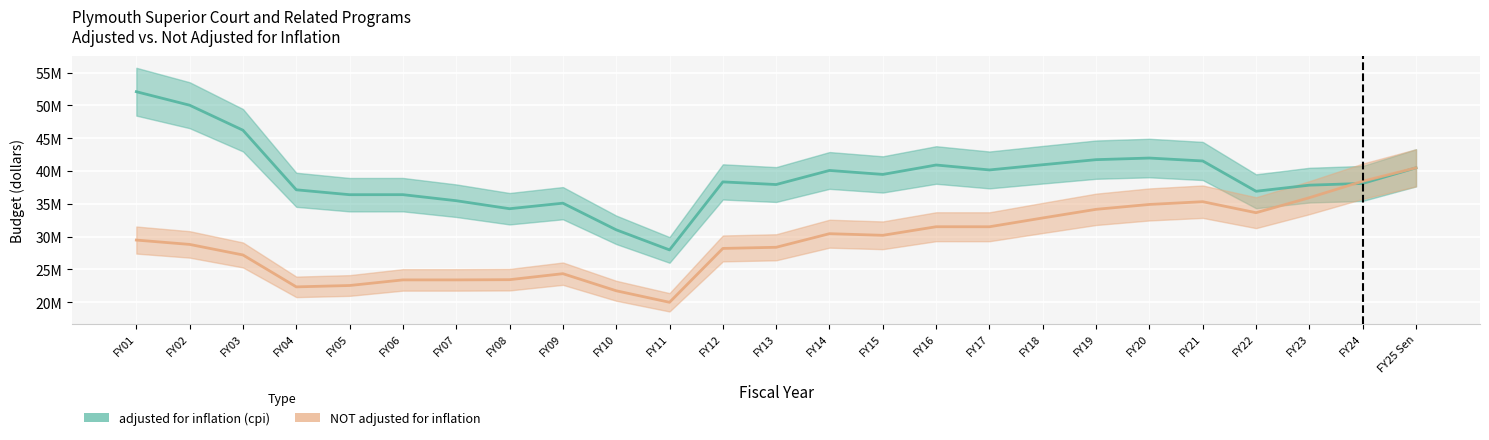

Which category has the highest value across all series?

FY01